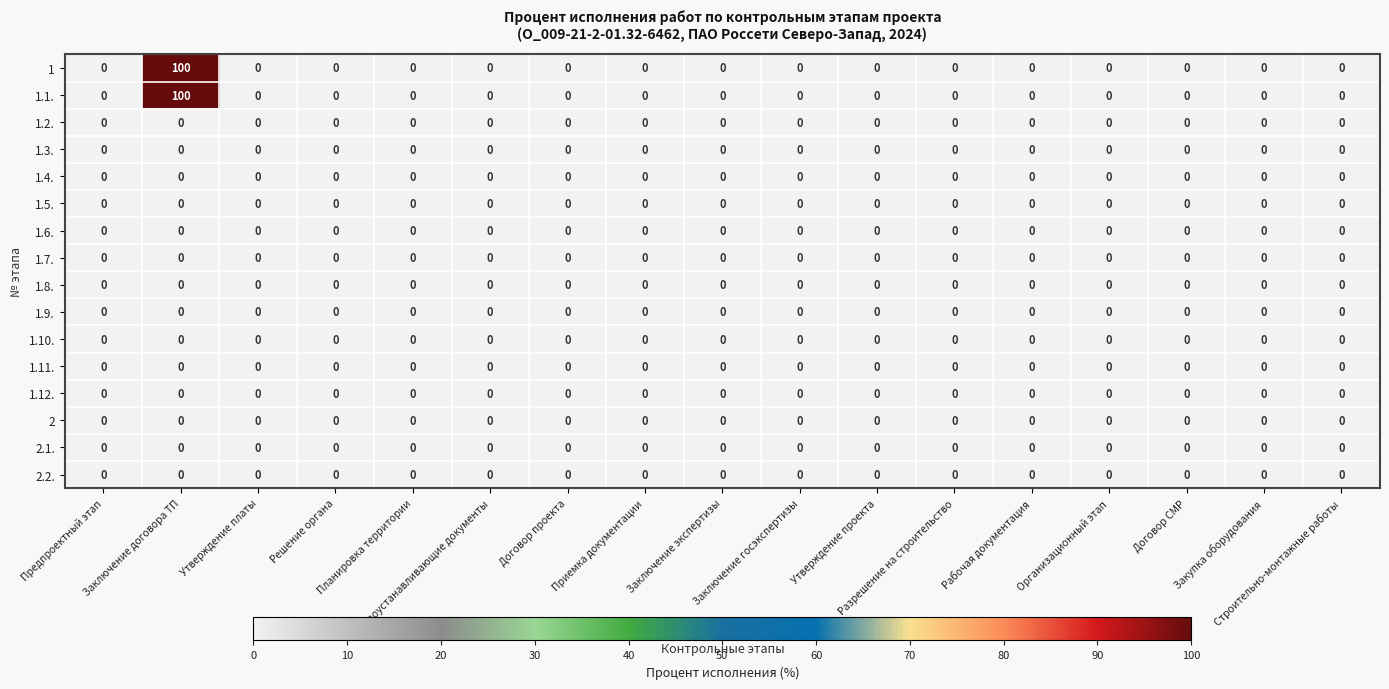

What is the sum of all 1.1. values?

100